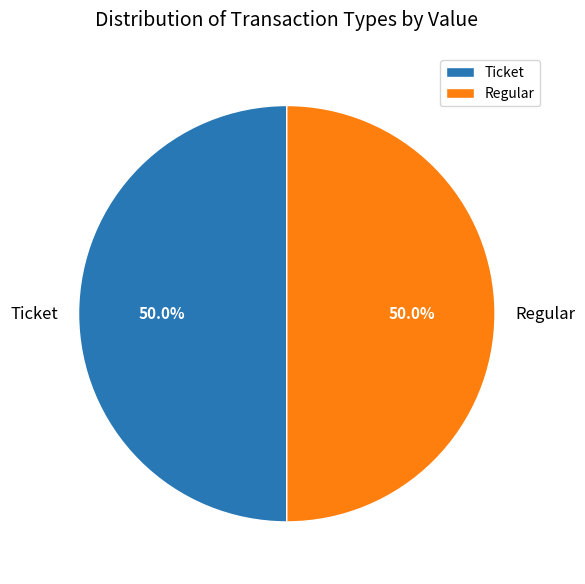

True or false: Ticket accounts for 10% of the total.

False